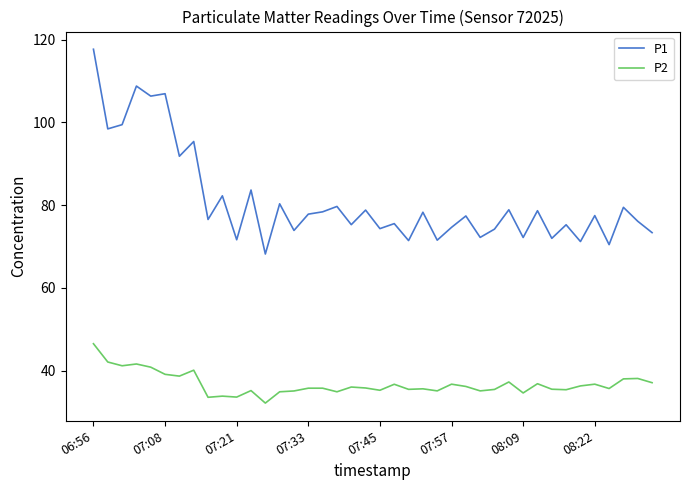

Which series has the widest spread of values?

P1